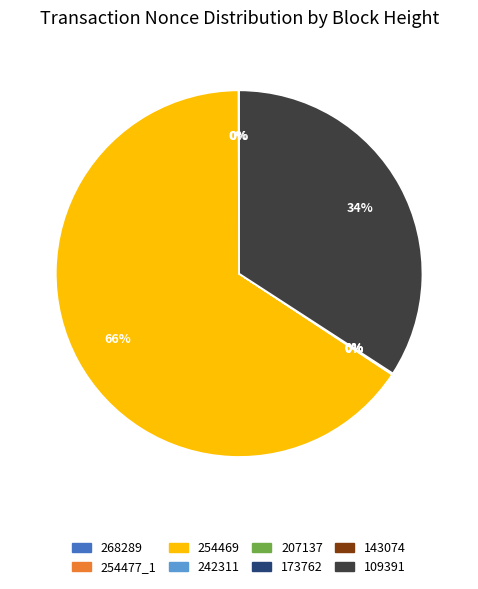

Is there any slice that represents more than half of the pie?

Yes